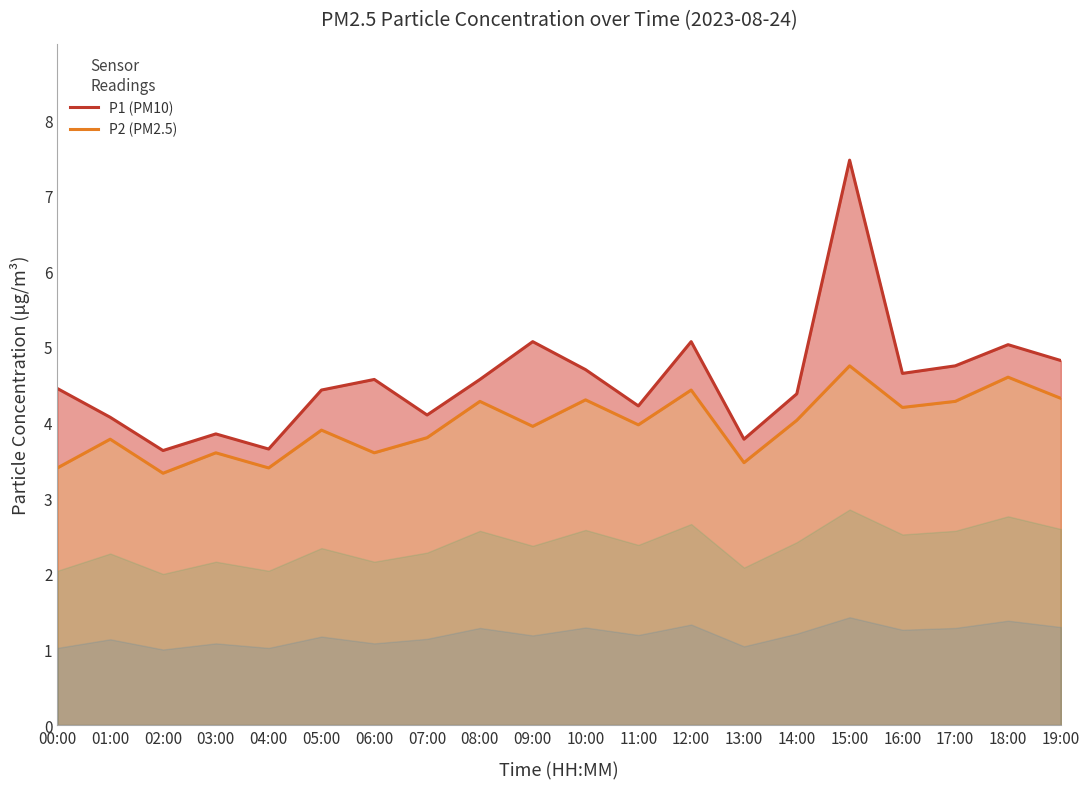

Where is the first local minimum for P1 (PM10)?

02:00